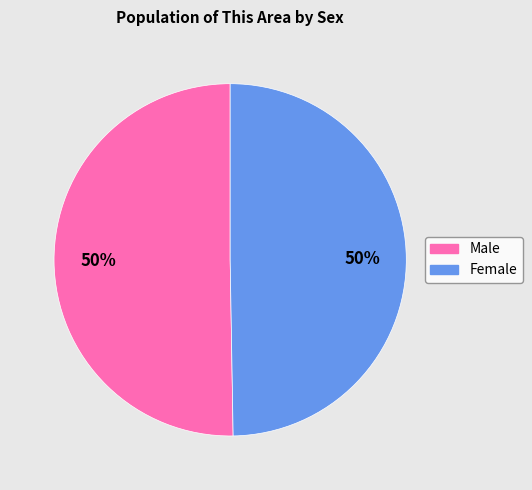

Approximately how many times larger is the value at Male compared to Female?

1.0